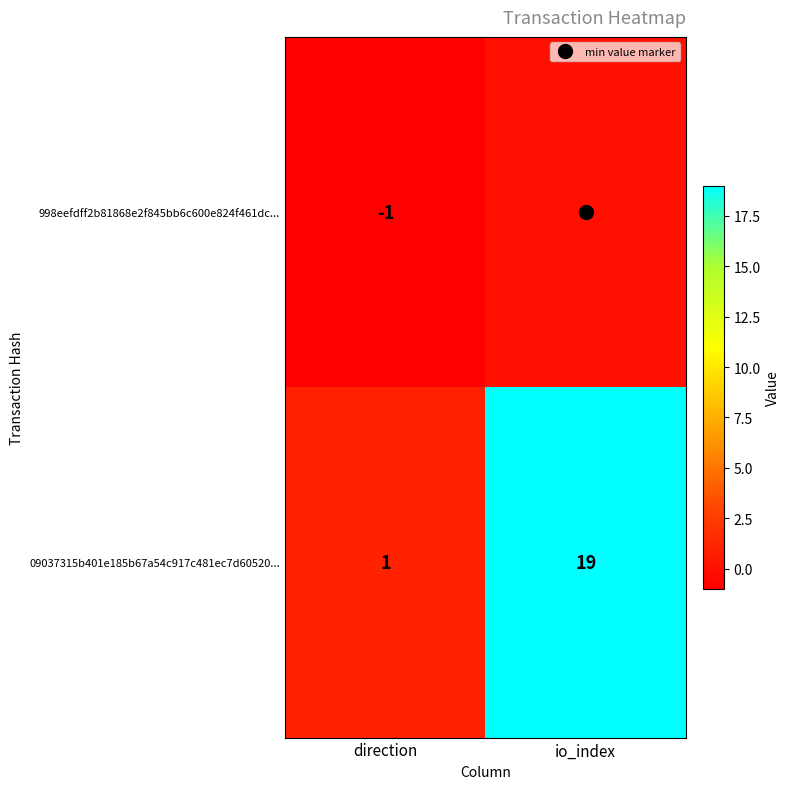

What is the minimum value shown in the chart?

-1